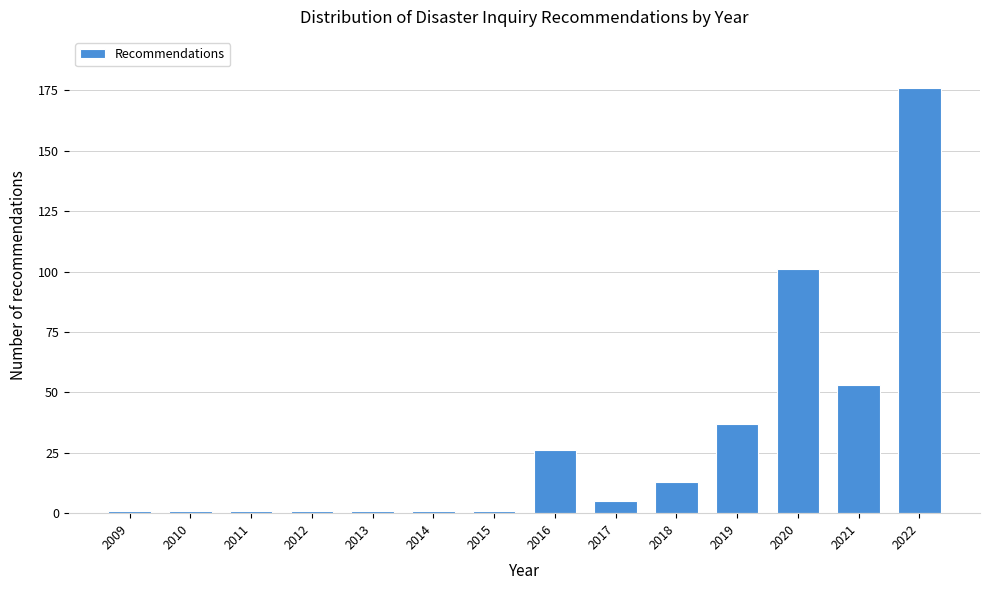

Reading right to left, transcribe all the data shown in this chart.

176	53	101	37	13	5	26	1	1	1	1	1	1	1